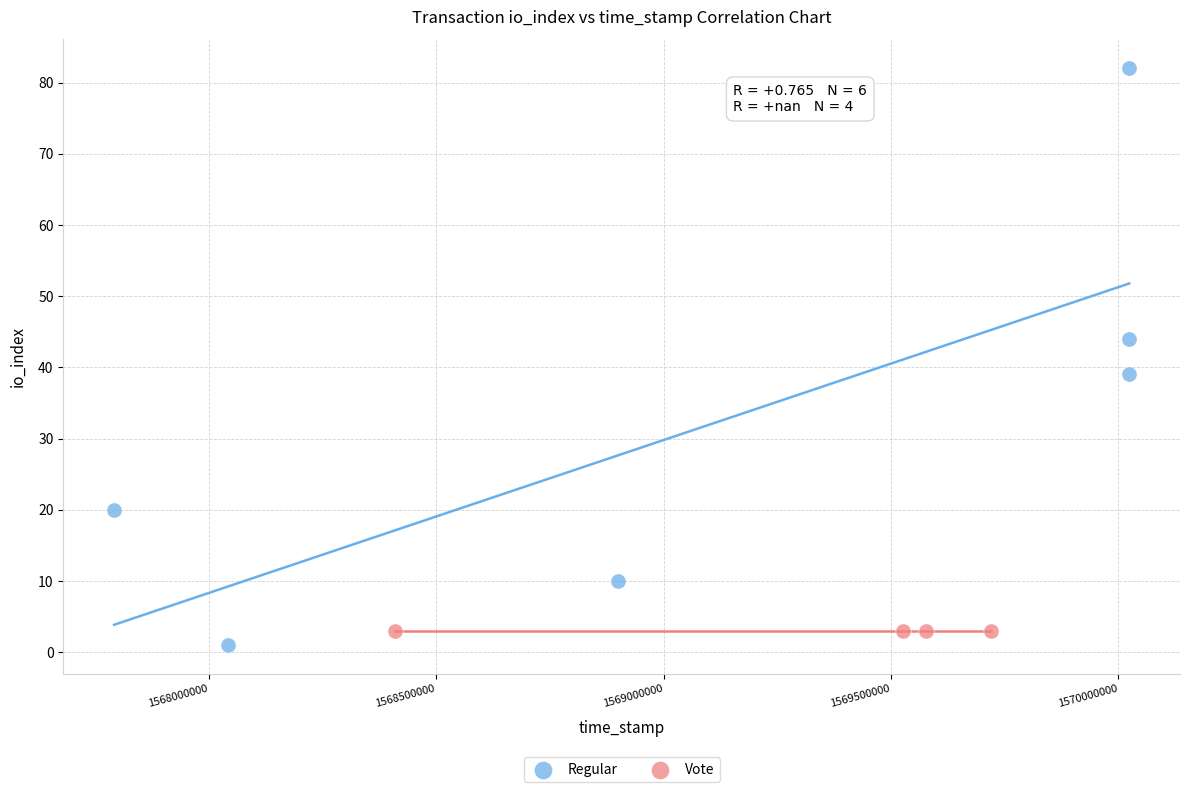

Which series contains the highest Y value?

Regular